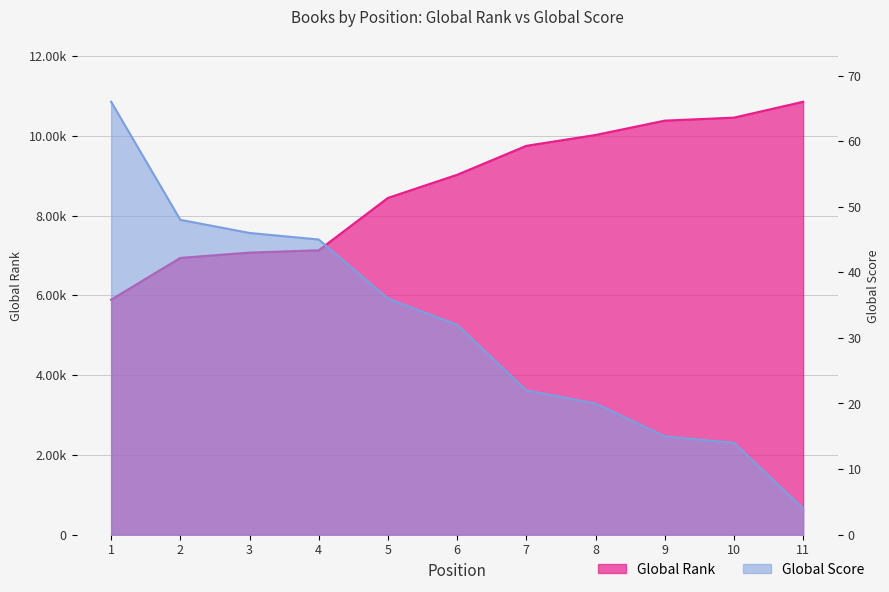

List the series in order of their peak value, lowest first.

Global Score, Global Rank